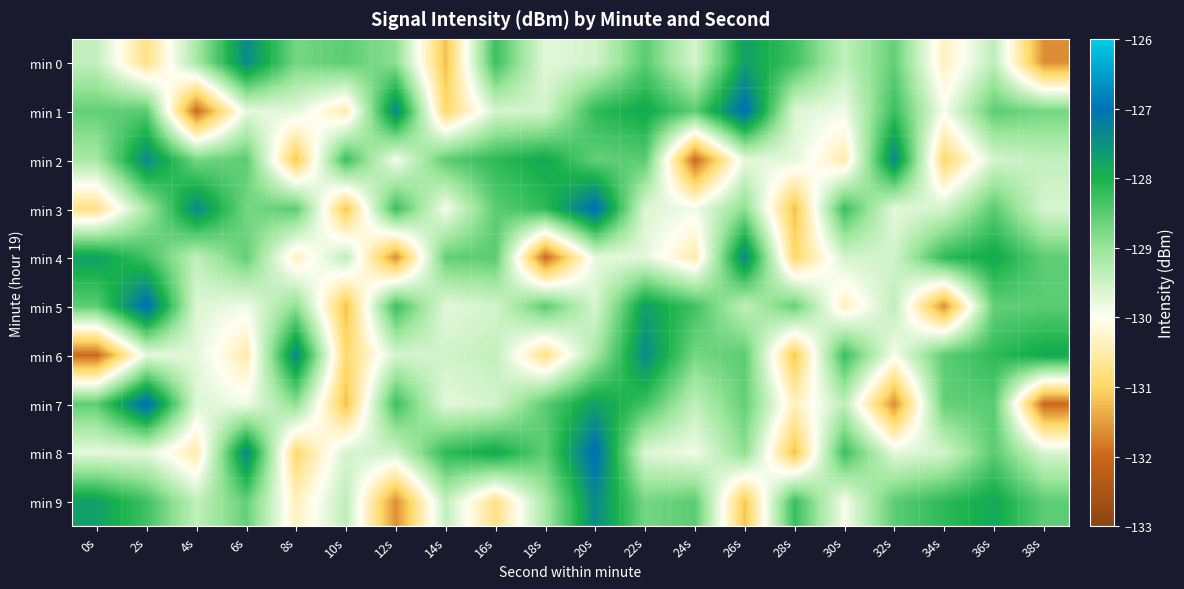

At 24s, list the series in order from largest to smallest.

min 5, min 9, min 1, min 6, min 7, min 0, min 3, min 8, min 4, min 2